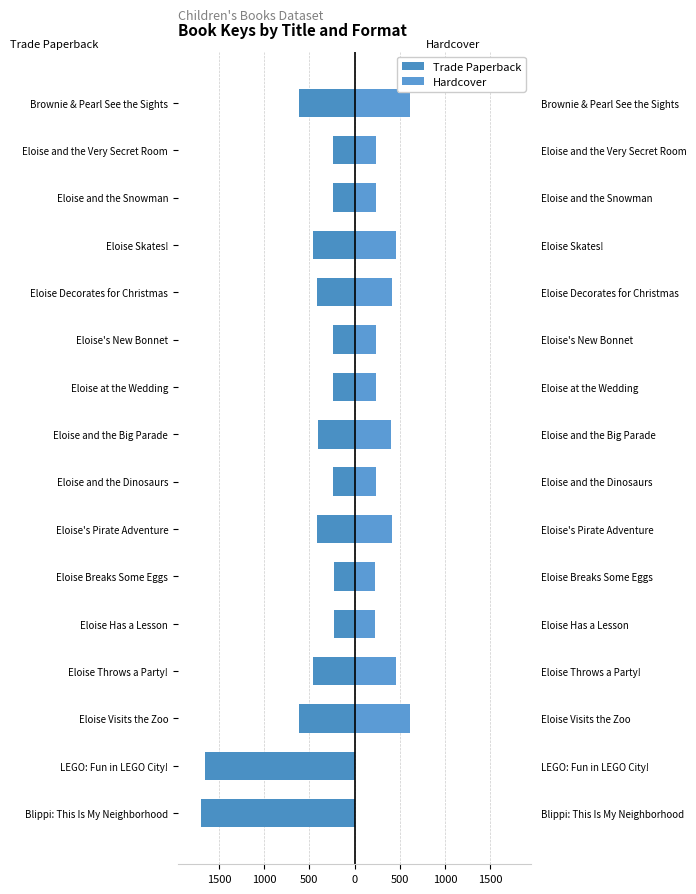

What is the approximate value of Trade Paperback at Blippi: This Is My Neighborhood?

-1700.8